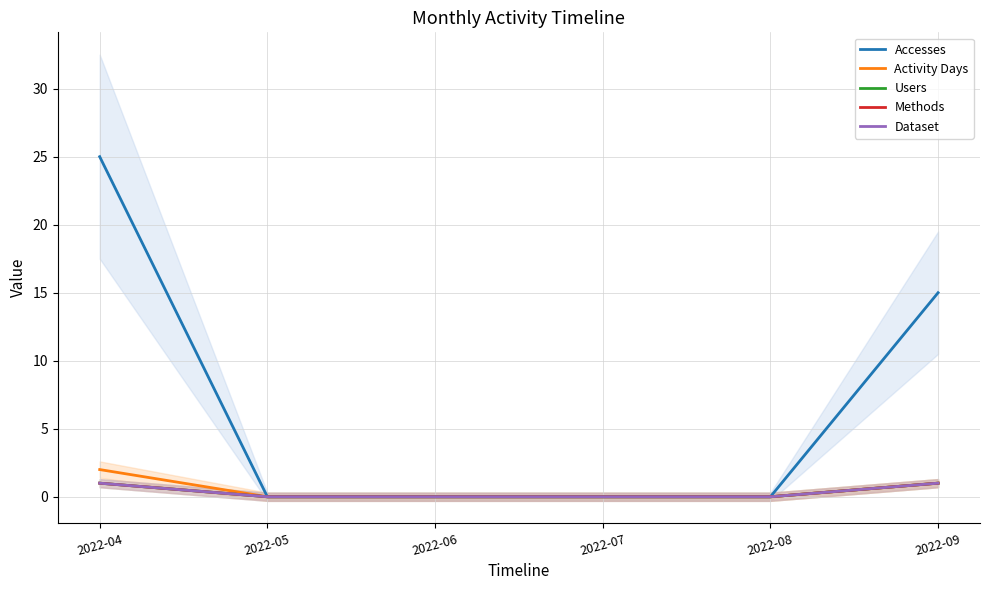

Reading left to right, transcribe all the data shown in this chart.

Accesses: 25	0	0	0	0	15
Activity Days: 2	0	0	0	0	1
Users: 1	0	0	0	0	1
Methods: 1	0	0	0	0	1
Dataset: 1	0	0	0	0	1